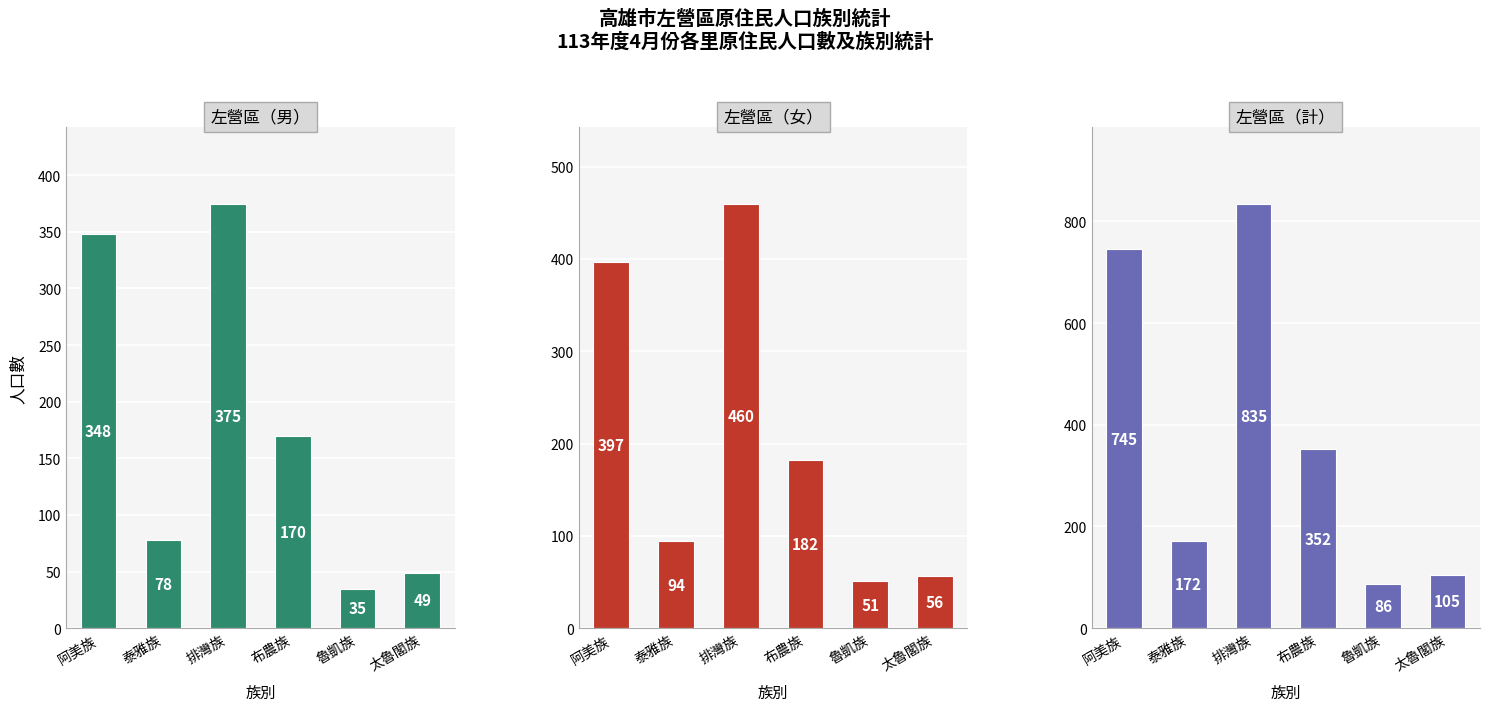

Are the bars grouped side by side (vs. stacked)?

Yes